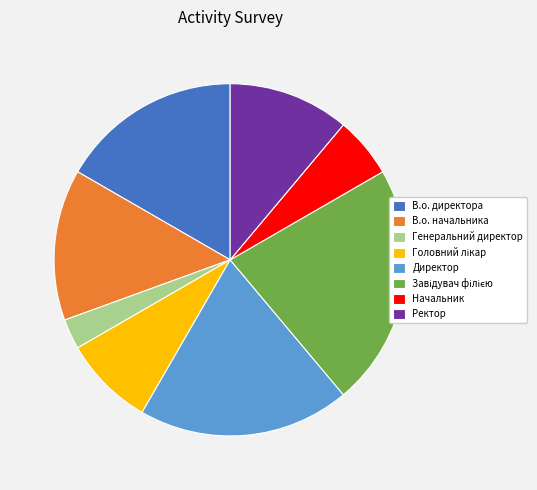

Which category has the smallest portion of the pie?

Генеральний директор